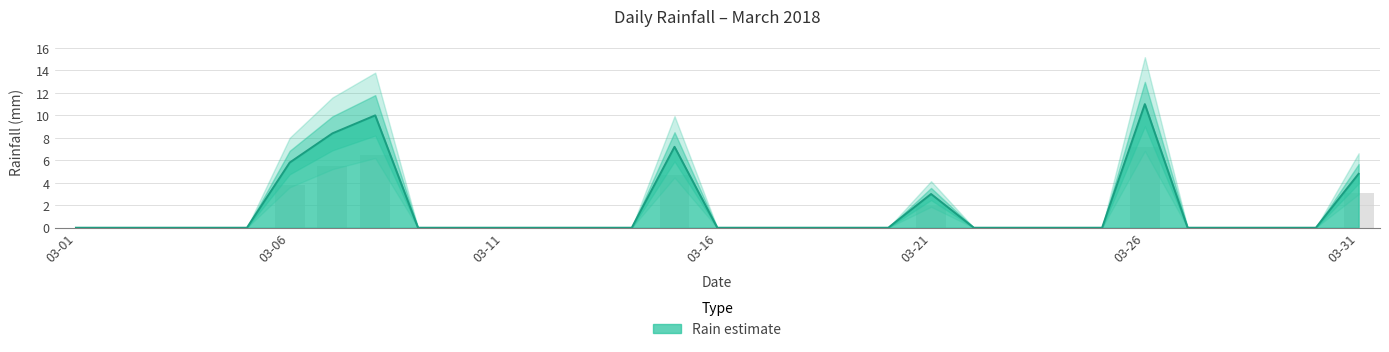

List the labels in order of value, largest first.

2018-03-26, 2018-03-08, 2018-03-07, 2018-03-15, 2018-03-06, 2018-03-31, 2018-03-21, 2018-03-01, 2018-03-02, 2018-03-03, 2018-03-04, 2018-03-05, 2018-03-09, 2018-03-10, 2018-03-11, 2018-03-12, 2018-03-13, 2018-03-14, 2018-03-16, 2018-03-17, 2018-03-18, 2018-03-19, 2018-03-20, 2018-03-22, 2018-03-23, 2018-03-24, 2018-03-25, 2018-03-27, 2018-03-28, 2018-03-29, 2018-03-30